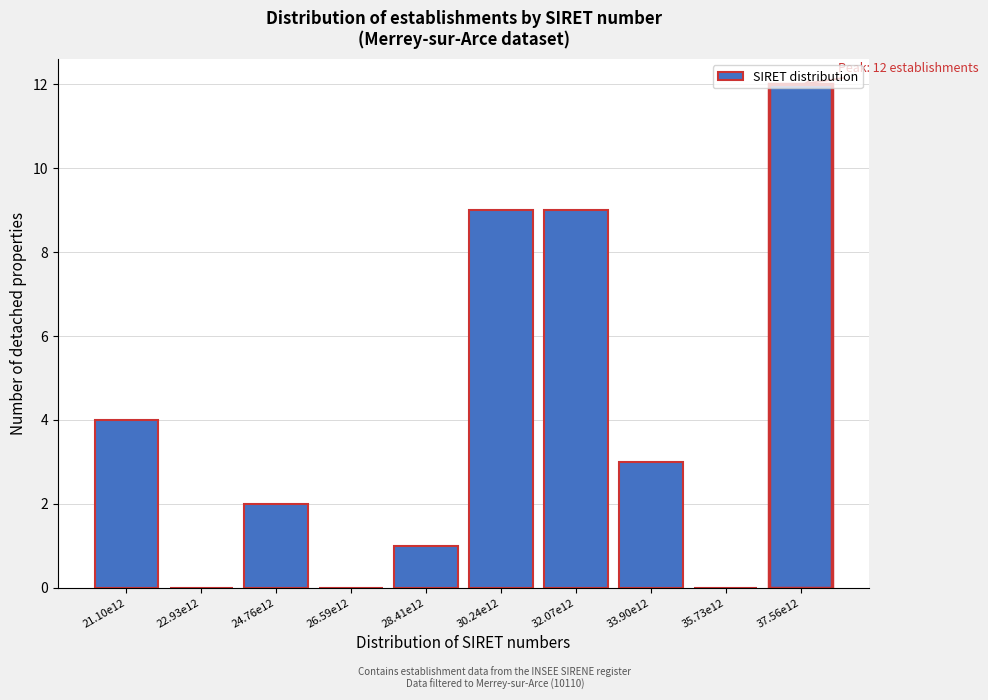

Approximately how many times larger is the value at 37.56e12 compared to 33.90e12?

4.0